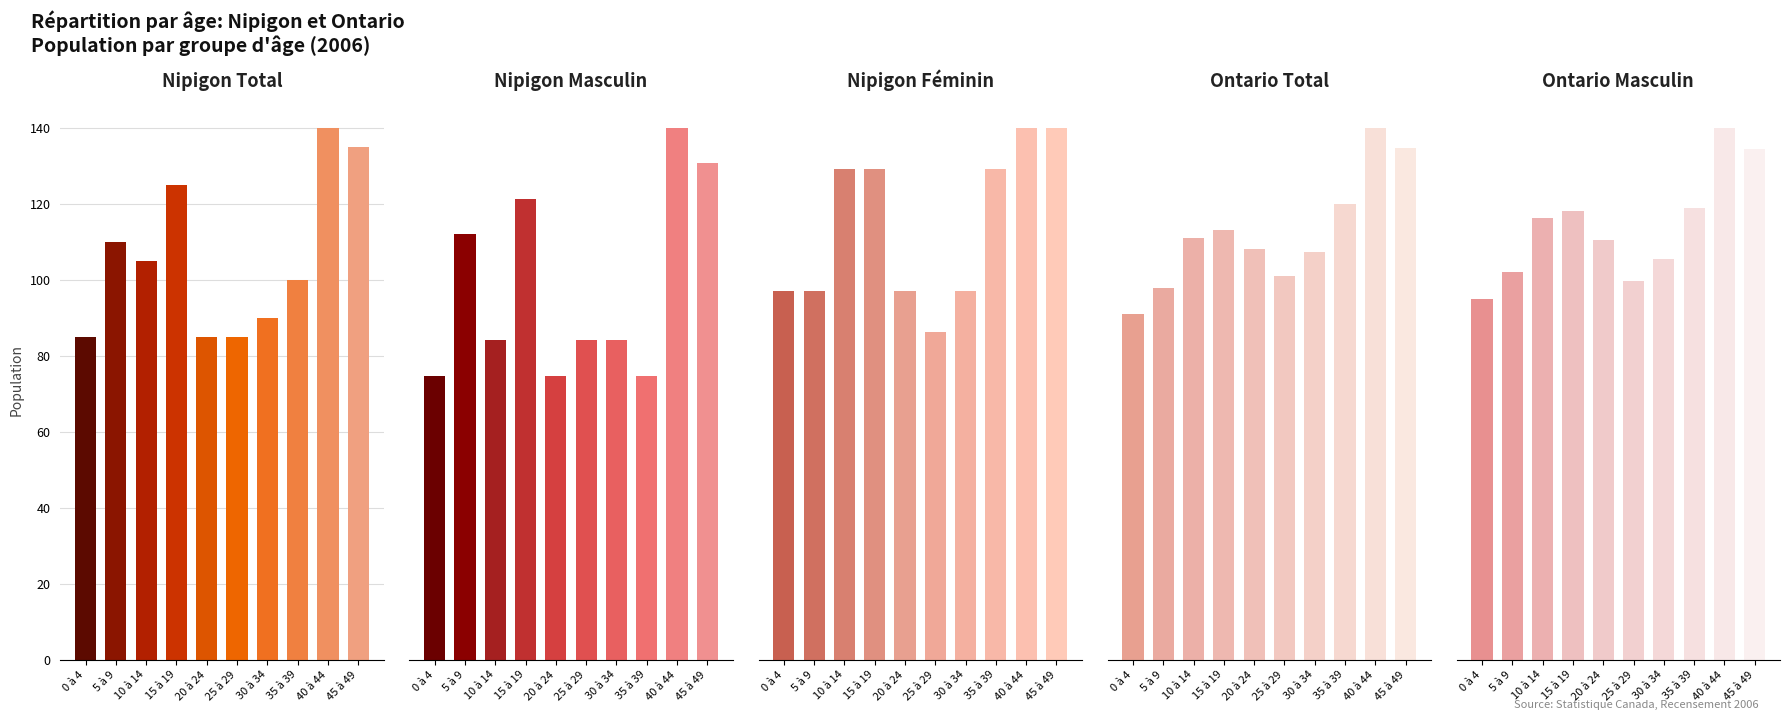

At 15 à 19, list the series in order from smallest to largest.

Nipigon Féminin, Nipigon Masculin, Nipigon Total, Ontario Masculin, Ontario Total